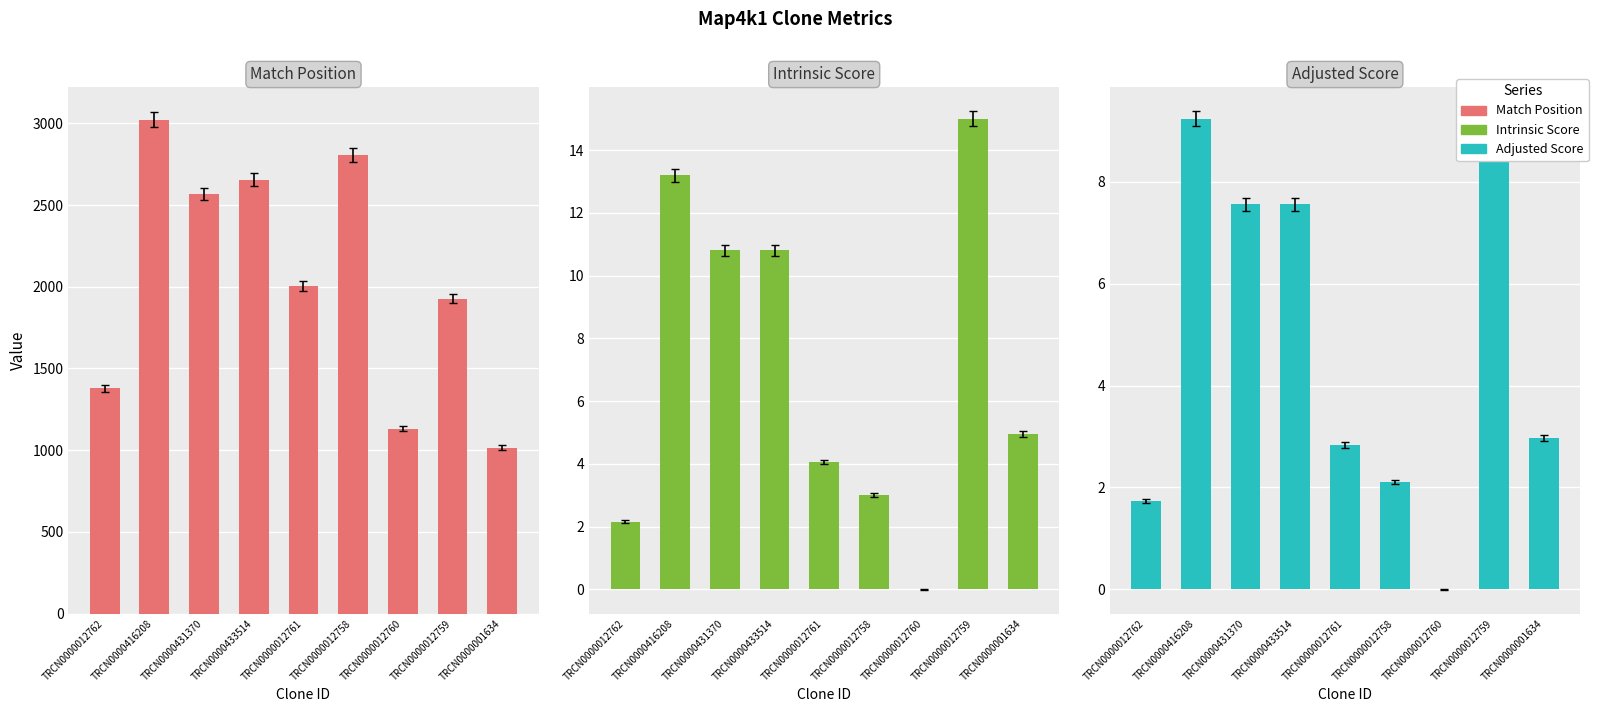

What is the average value of the Intrinsic Score series?

7.1